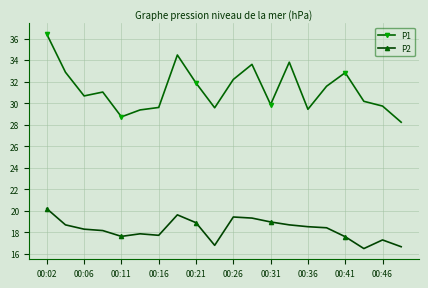

What is the difference between the second highest and second lowest values in the P2 series?

3.0